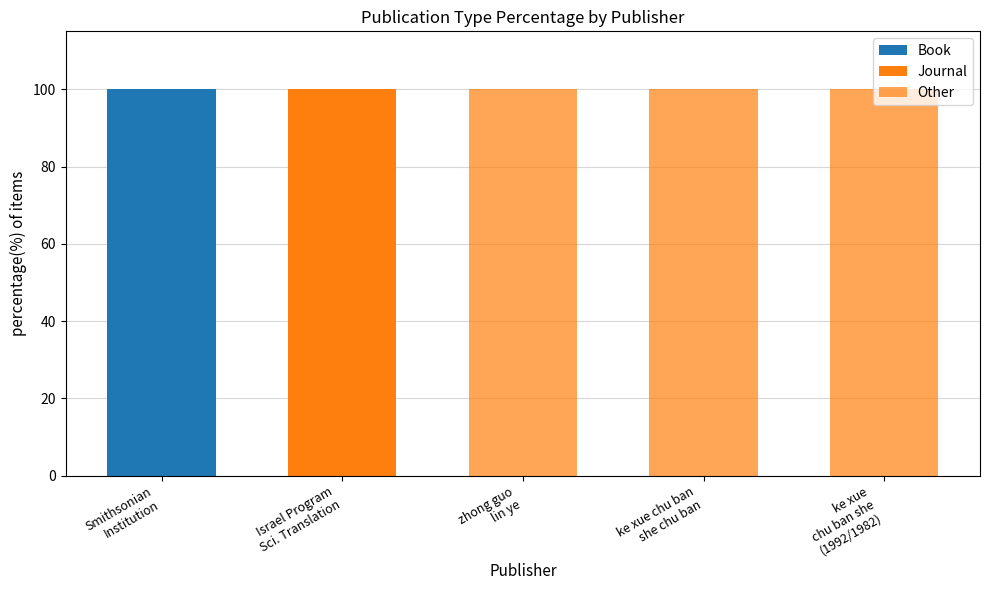

Are the bars grouped side by side (vs. stacked)?

No